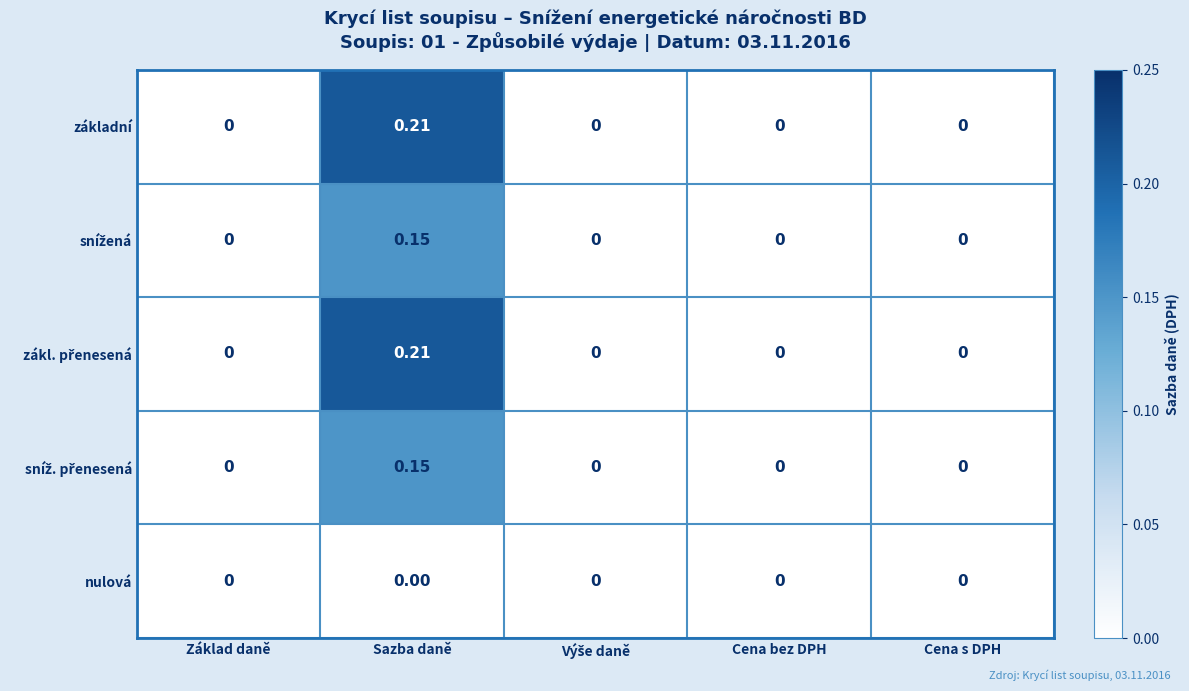

Count the number of categories in the chart.

5